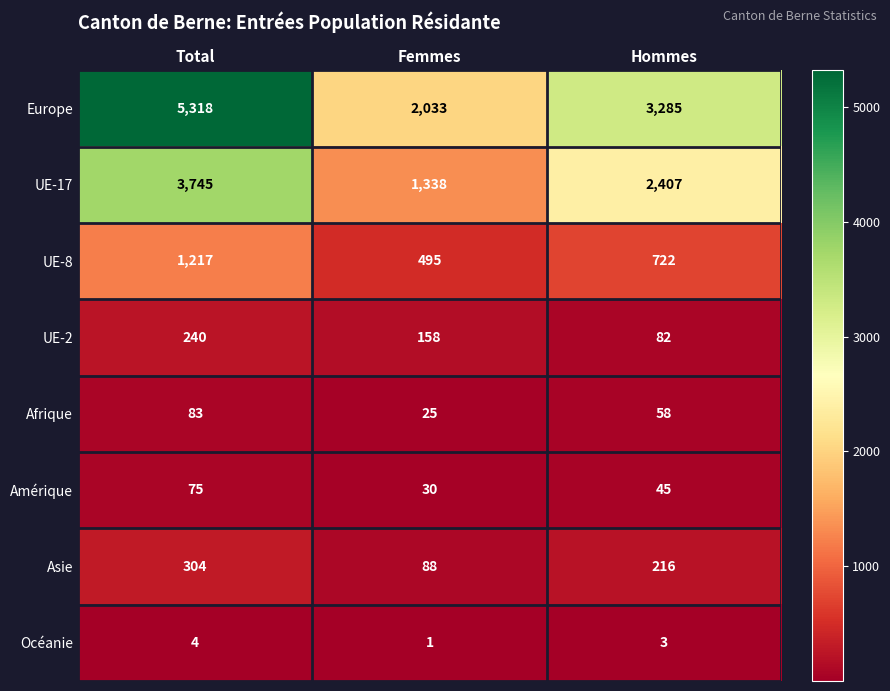

How many data points in UE-8 are less than 722?

1